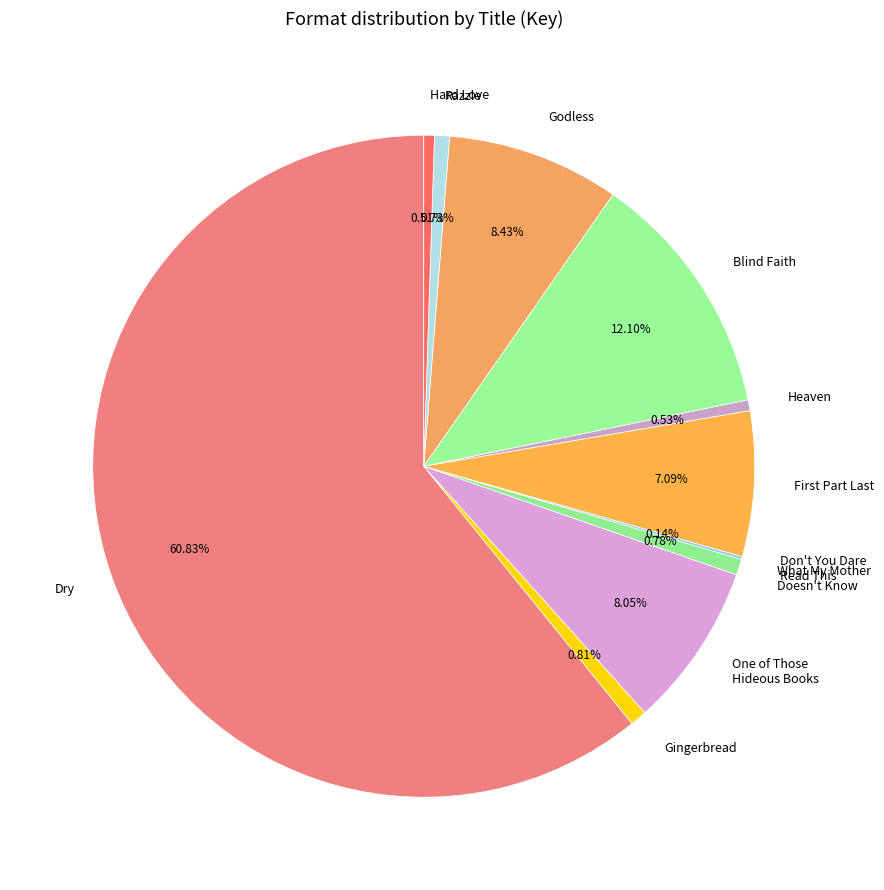

Do Razzle and Dry together represent more than half of the pie?

Yes